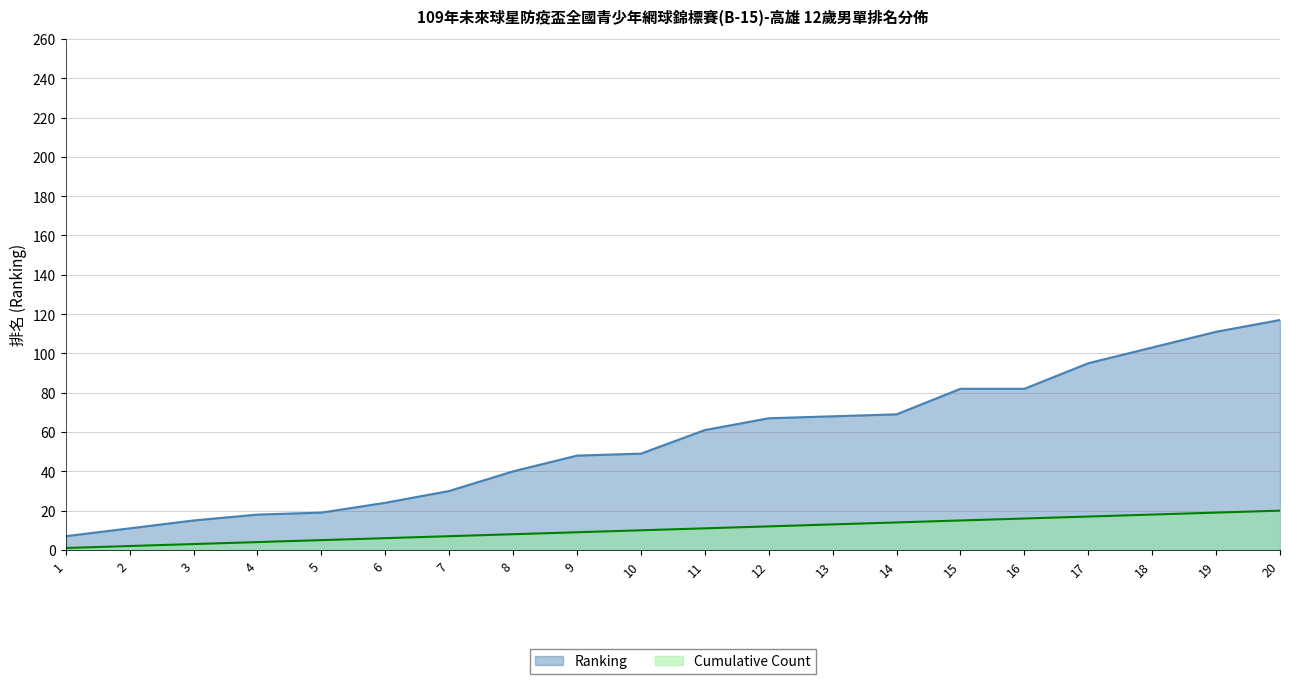

What is the sum of all Ranking values?

1116